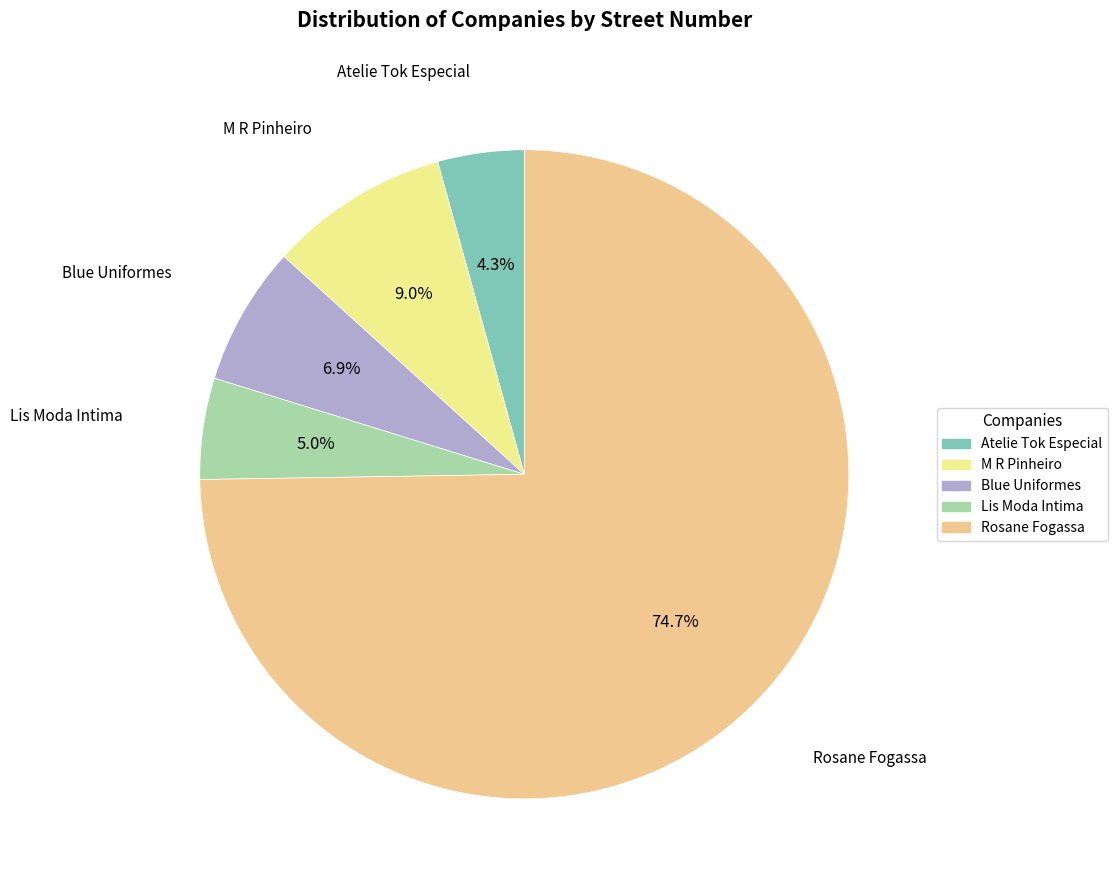

To the nearest percent, what is the average slice percentage?

20%